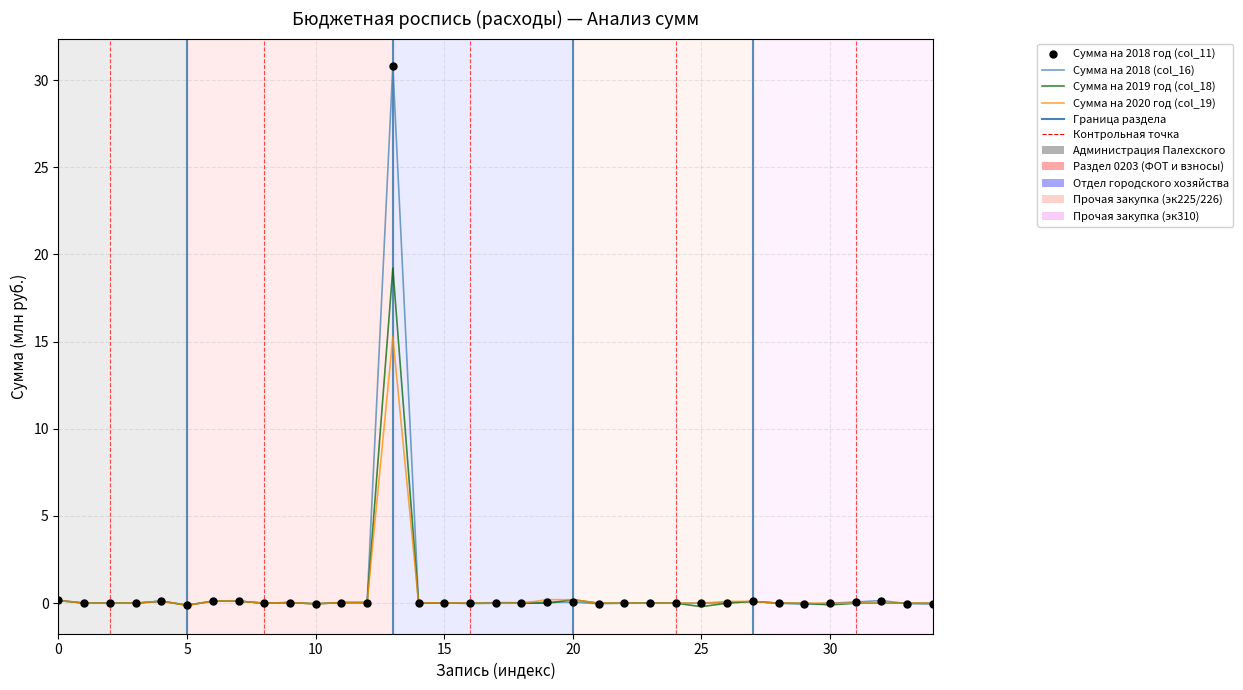

Reading left to right, list all the values displayed in this chart.

Сумма на 2018 год (col_11): 0.2	0.0	0.0	0.0	0.1	-0.1	0.1	0.1	0.0	0.0	-0.0	0.0	0.0	30.8	0.0	0.0	0.0	0.0	0.0	0.0	0.1	-0.0	0.0	0.0	0.0	0.0	0.0	0.1	-0.0	-0.1	0.0	0.1	0.1	-0.0	-0.1
Сумма на 2018 (col_16): 0.2	0.0	0.0	0.0	0.1	-0.1	0.1	0.1	0.0	0.0	-0.0	0.0	0.0	30.8	0.0	0.0	0.0	0.0	0.0	0.0	0.1	-0.0	0.0	0.0	0.0	0.0	0.0	0.1	-0.0	-0.1	0.0	0.1	0.1	-0.0	-0.1
Сумма на 2019 год (col_18): 0.2	0.0	0.0	0.0	0.1	-0.1	0.1	0.1	0.0	0.0	-0.0	0.0	0.0	19.2	0.0	0.0	-0.0	0.0	0.0	0.0	0.2	0.0	0.0	0.0	0.0	-0.2	0.0	0.1	0.0	0.0	-0.1	0.0	0.0	0.0	0.0
Сумма на 2020 год (col_19): 0.2	0.0	0.0	0.0	0.1	-0.1	0.1	0.1	0.0	0.0	-0.0	0.0	0.0	15.3	0.0	0.0	0.0	0.0	0.0	0.2	0.2	0.0	0.0	0.0	0.0	0.0	0.1	0.1	0.0	0.0	0.0	0.0	0.0	0.0	0.0